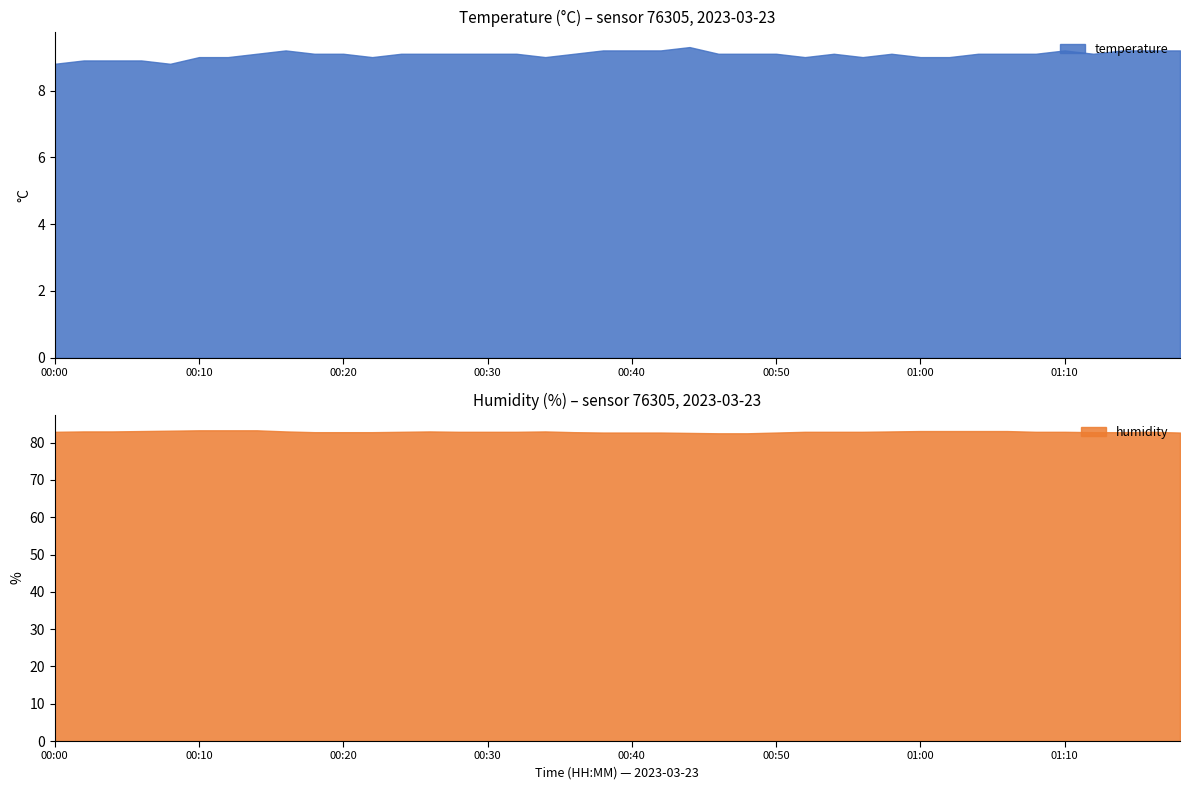

The temperature series shows 9.1 at 00:50. True or false?

True